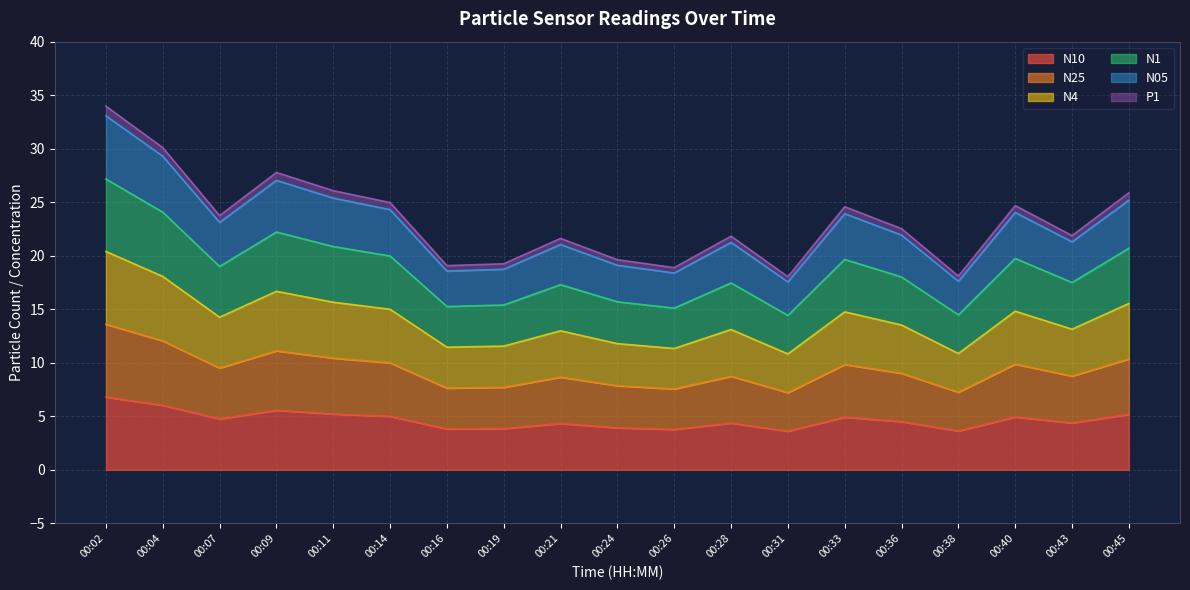

True or false: N05 has a value of 7.5 at 00:07.

False